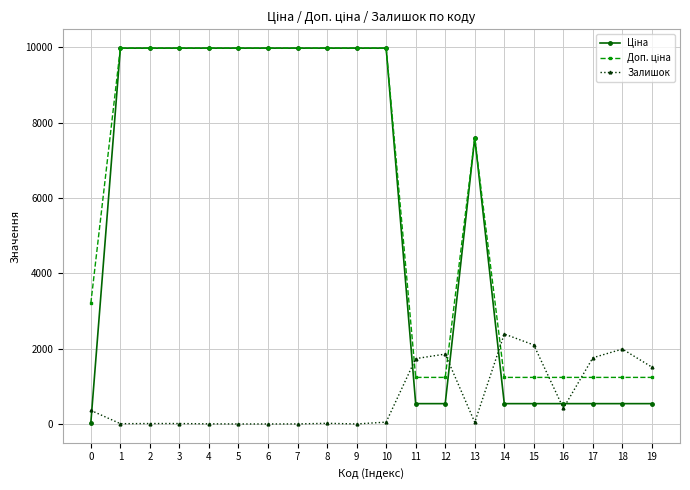

How many lines are shown in the chart?

3